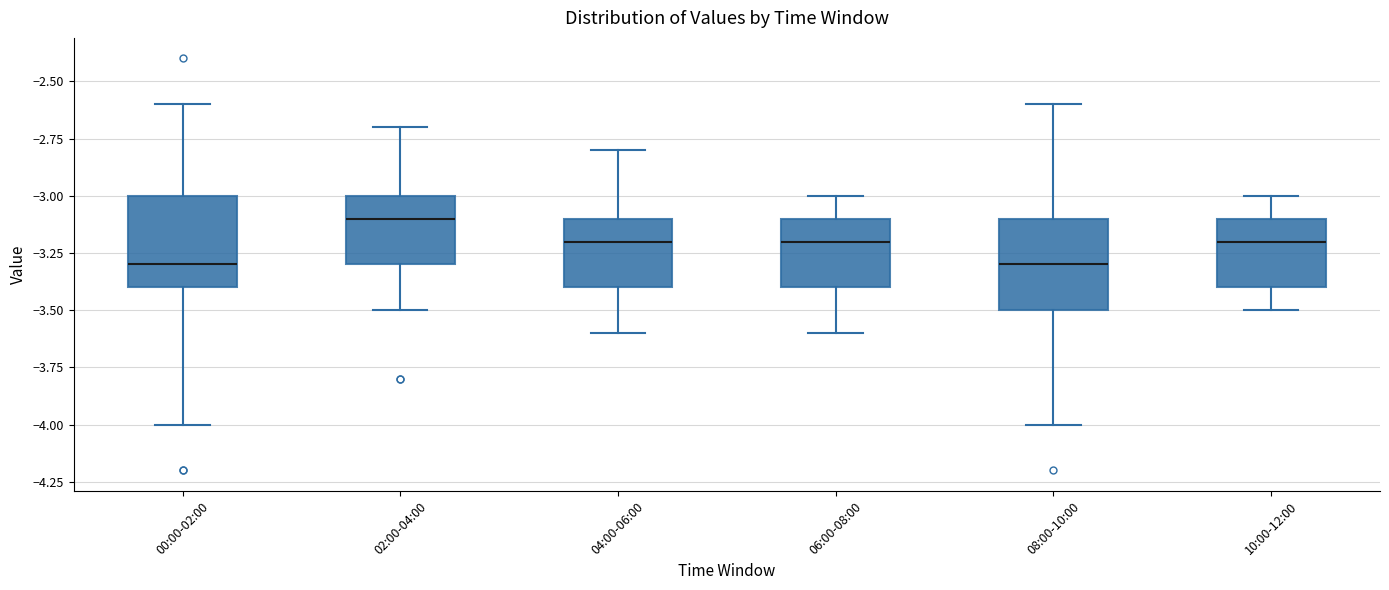

Which box has the highest median line?

02:00-04:00